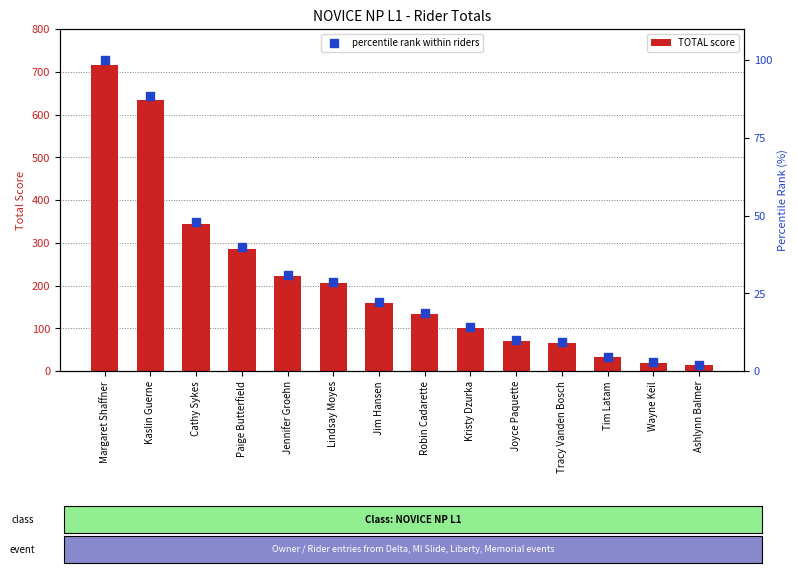

What is the total value across all series at Jennifer Groehn?

252.0